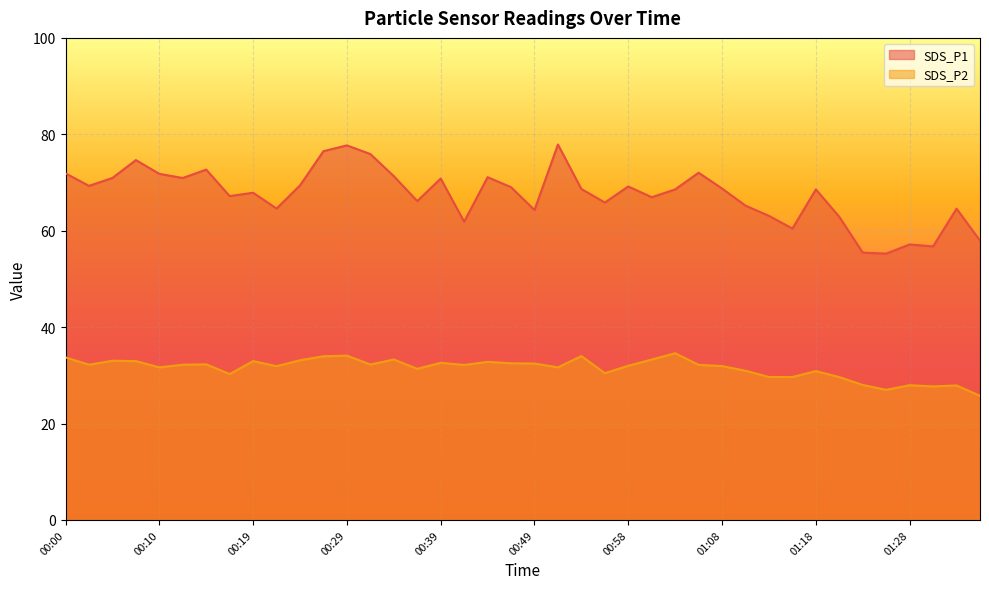

Which category has the lowest value across all series?

01:35